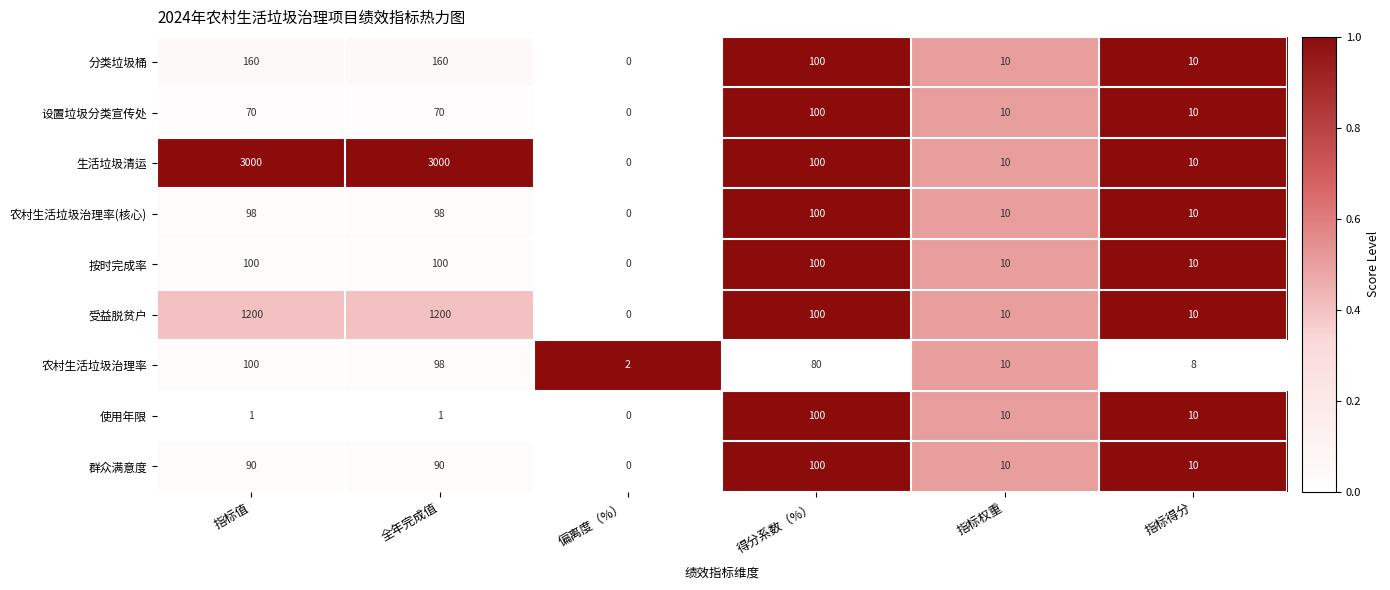

Count the number of data series in this chart.

9